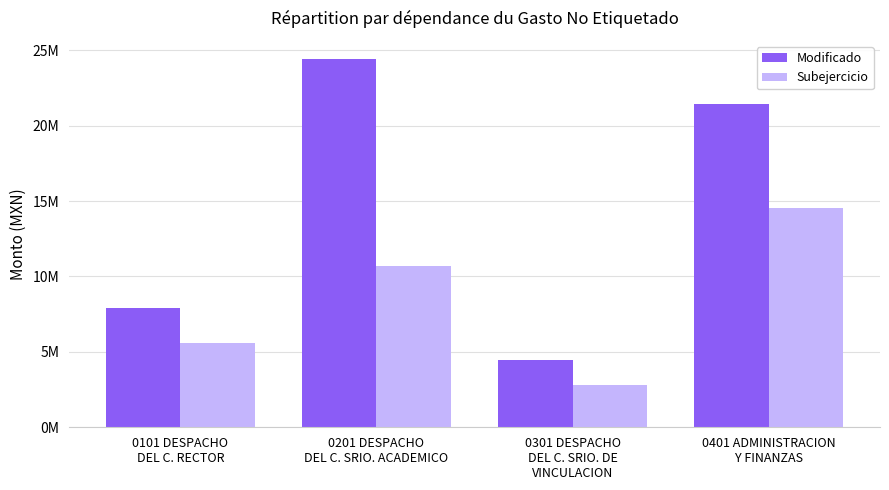

Where does the Subejercicio series first go above 10704089?

0201 DESPACHO
DEL C. SRIO. ACADEMICO